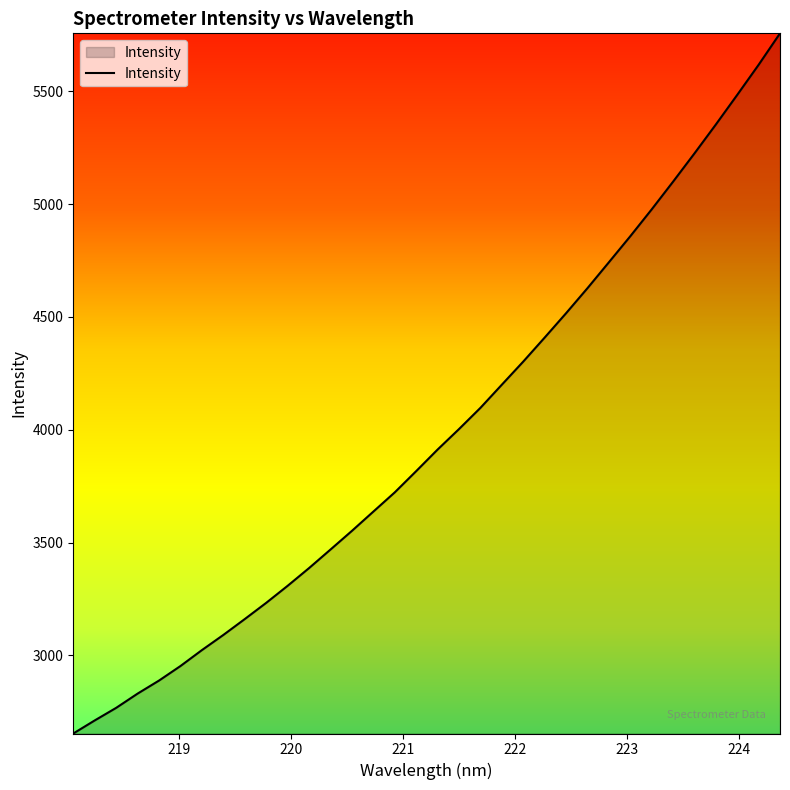

What is the difference between the maximum and minimum values?

3102.6